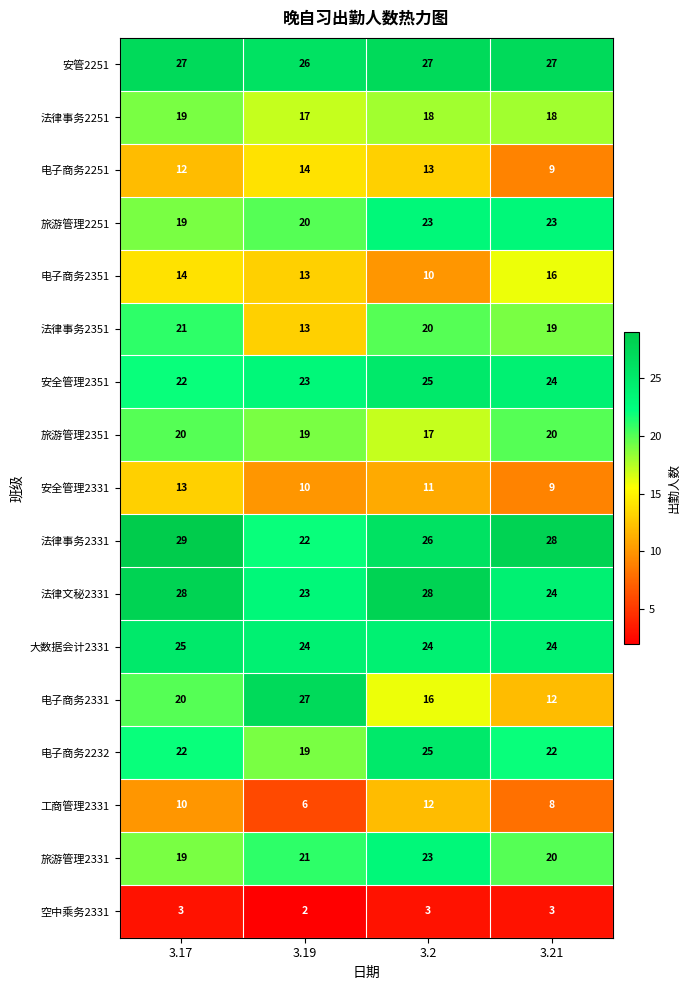

Count the 法律文秘2331 values in the range 24 to 28.

3